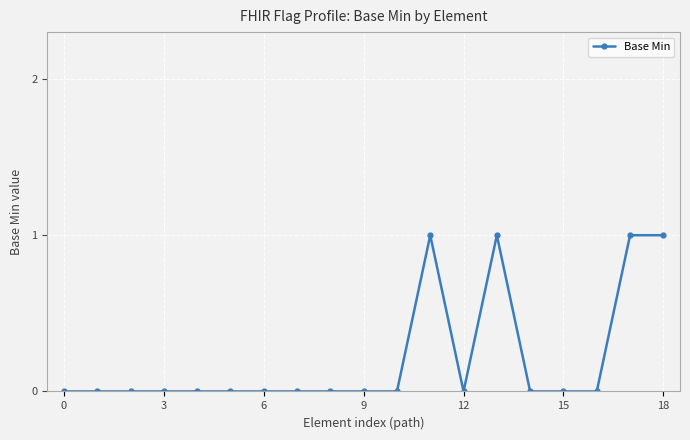

True or false: there are more than 1 points higher than both neighbors.

True